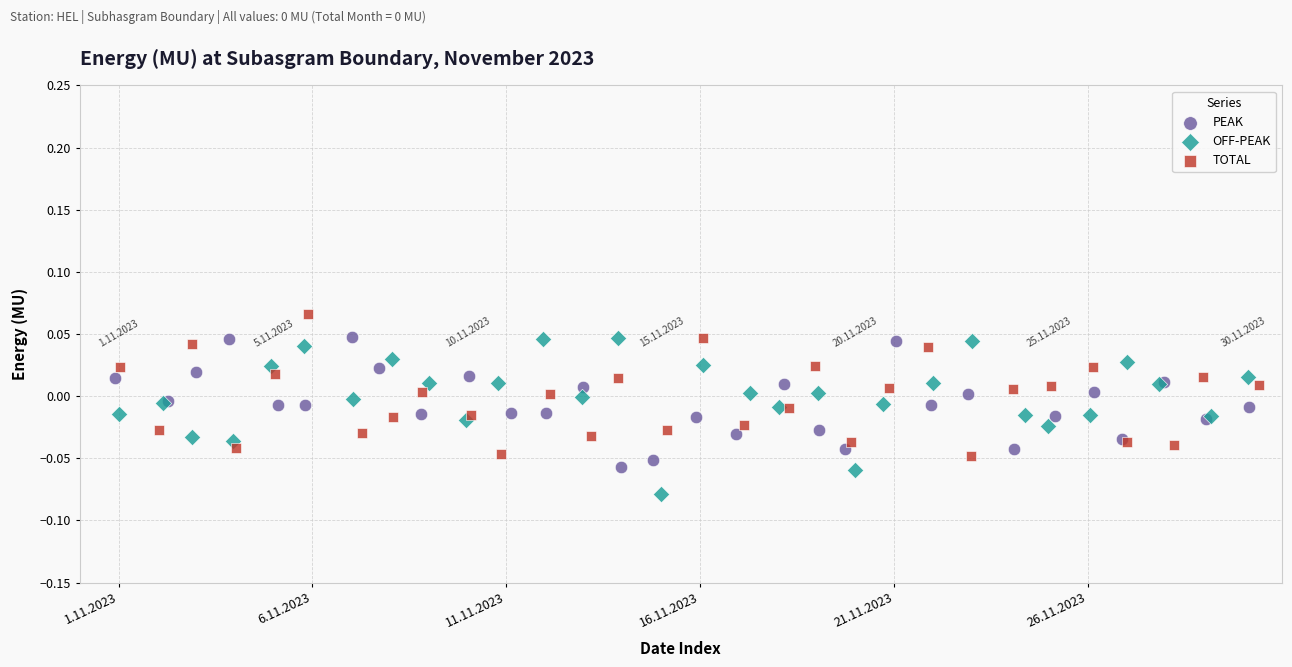

What are all the series names shown in the legend?

PEAK, OFF-PEAK, TOTAL